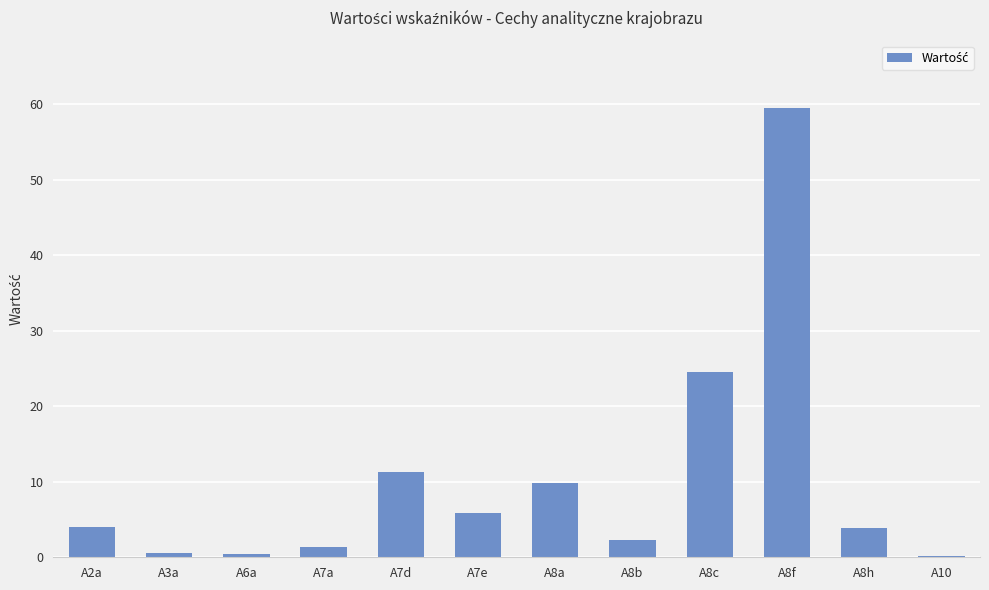

What is the maximum value shown in the chart?

59.5